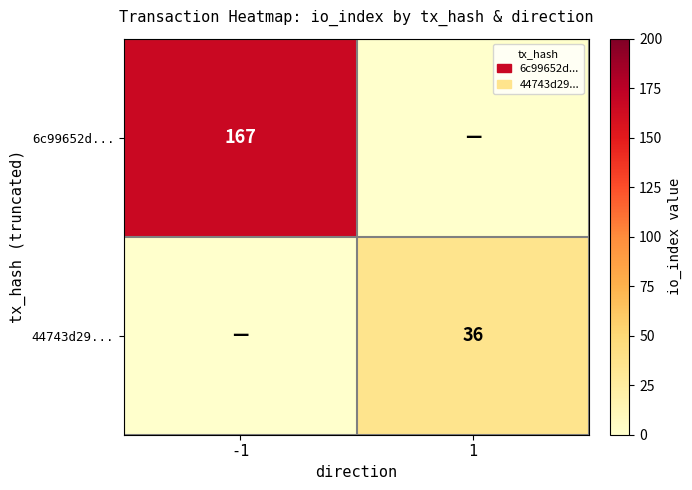

Is the value of 6c99652d... at -1 greater than the value of 44743d29... at 1?

Yes